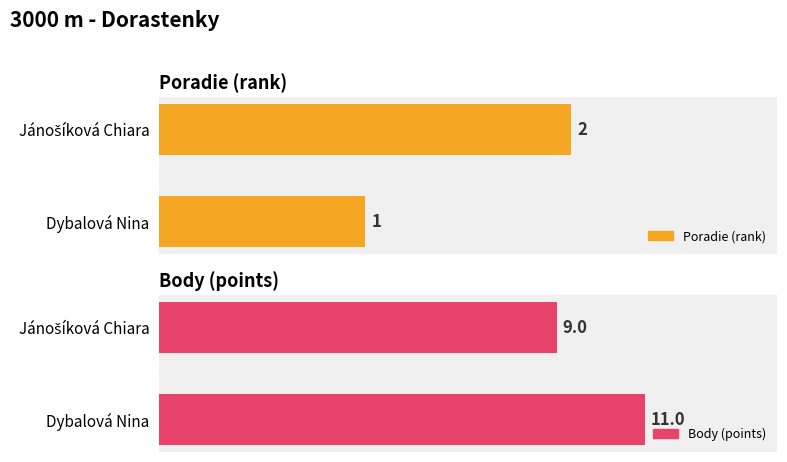

Reading right to left, what are all the values shown in this chart?

Poradie: Jánošíková Chiara=2	Dybalová Nina=1
Body: Jánošíková Chiara=9	Dybalová Nina=11